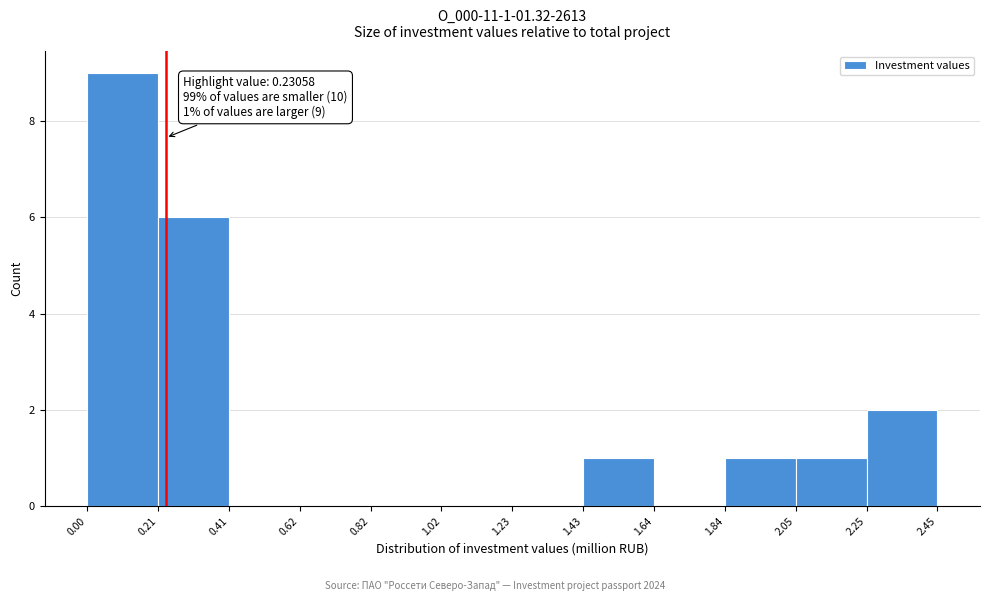

Over which range of the x-axis is the bar tallest?

0.00 to 0.21